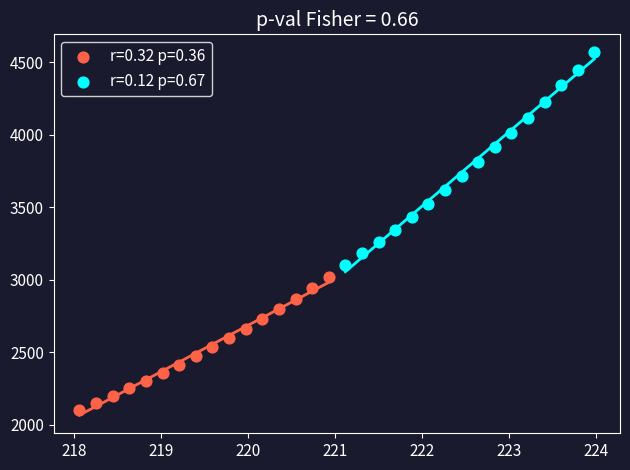

Which series has the largest Y range (max minus min)?

r=0.12 p=0.67